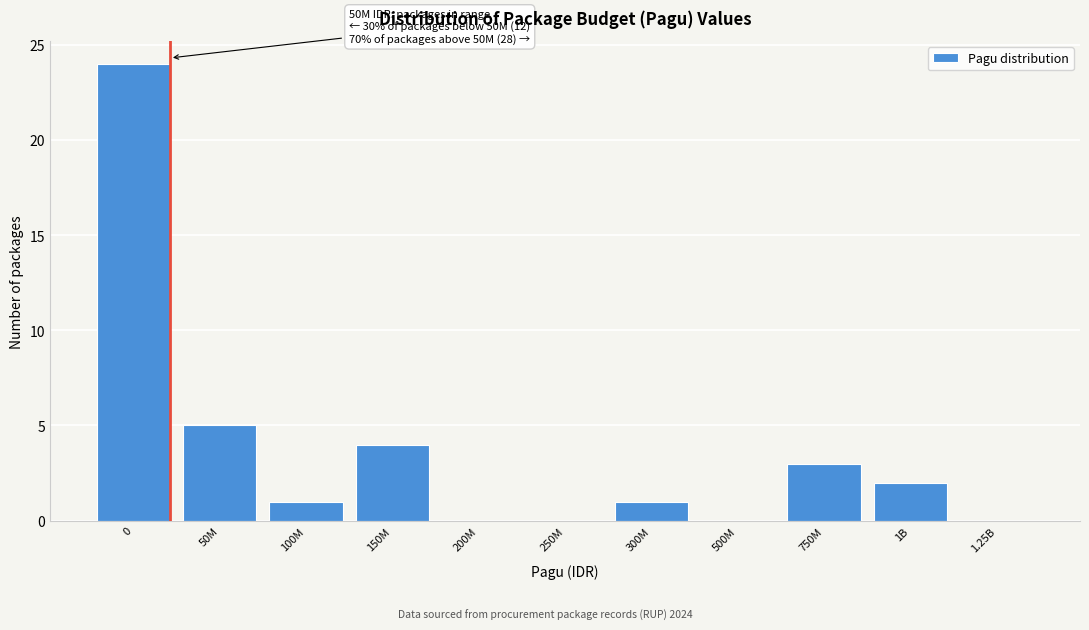

Reading right to left, transcribe all the data shown in this chart.

1.25B=0	1B=2	750M=3	500M=0	300M=1	250M=0	200M=0	150M=4	100M=1	50M=5	0=24